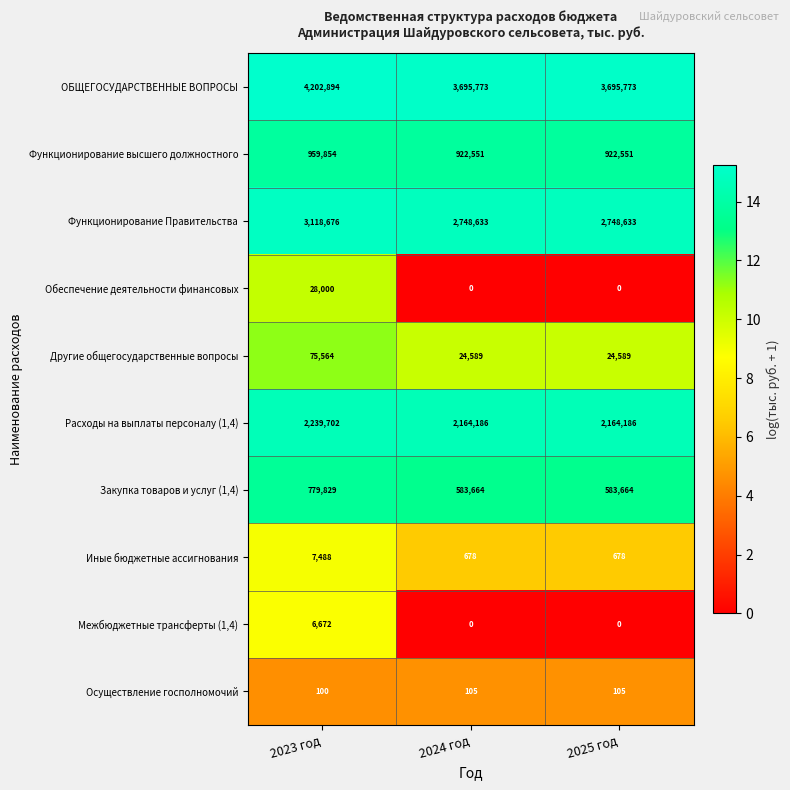

Which series has the largest range (max minus min)?

ОБЩЕГОСУДАРСТВЕННЫЕ ВОПРОСЫ